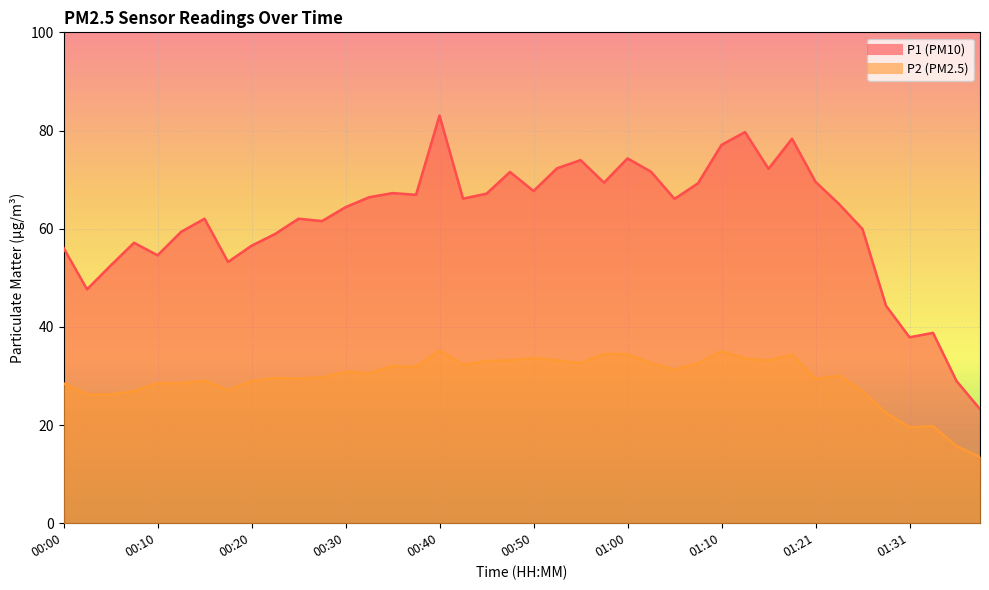

What is the difference between the second highest and second lowest values in the P2 series?

19.4